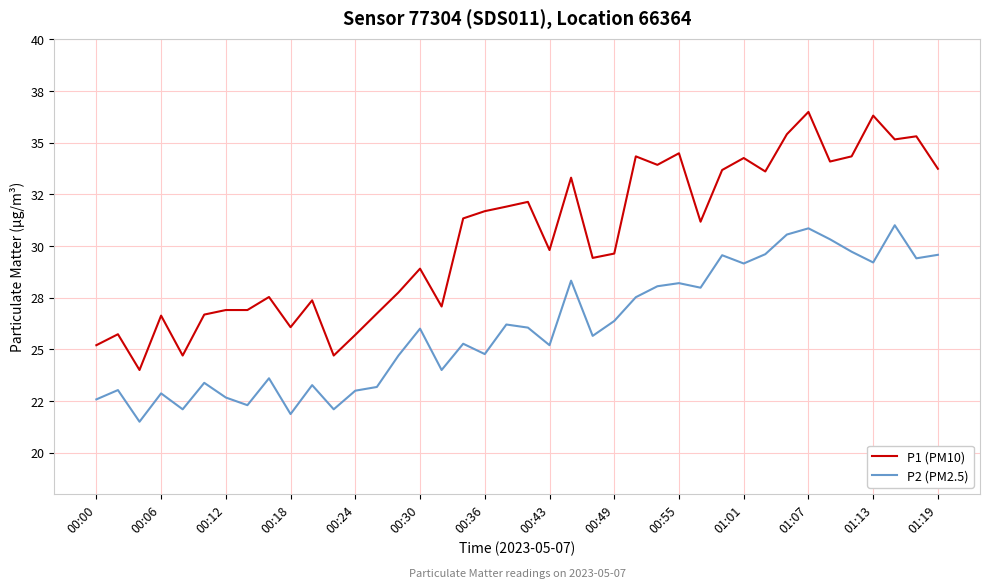

What is the difference between the maximum and minimum values in the P2 (PM2.5) series?

9.5